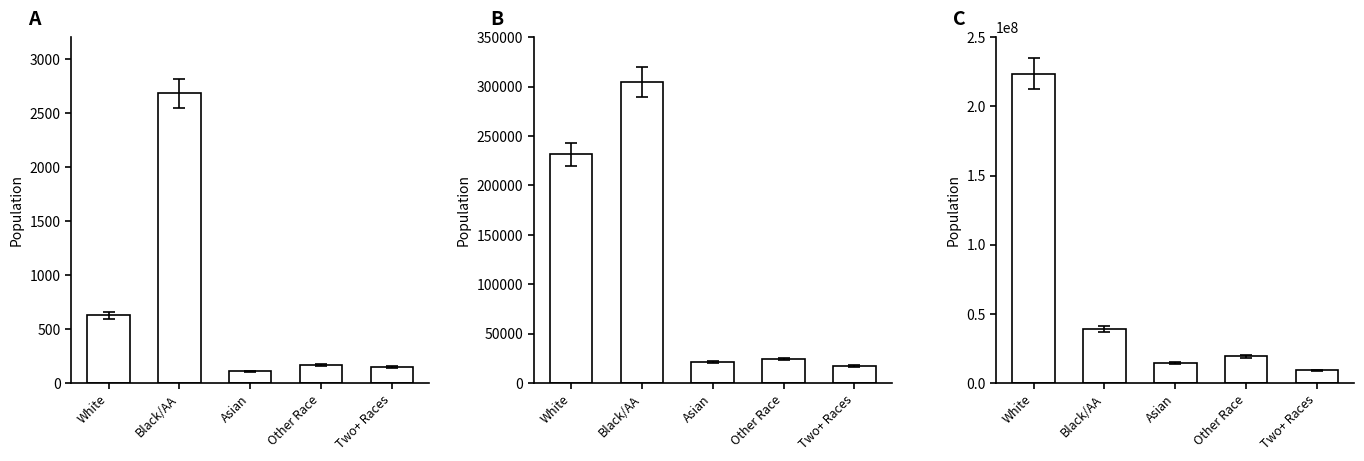

The chart shows a value of 14674252 at Asian. True or false?

True